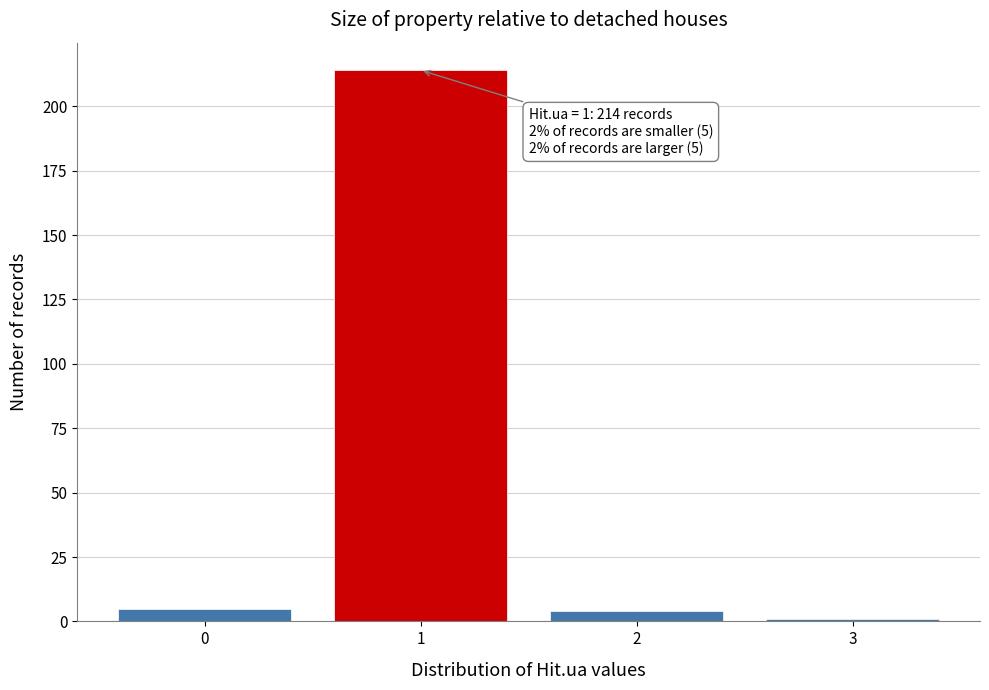

Reading right to left, list all the values displayed in this chart.

3=1	2=4	1=214	0=5